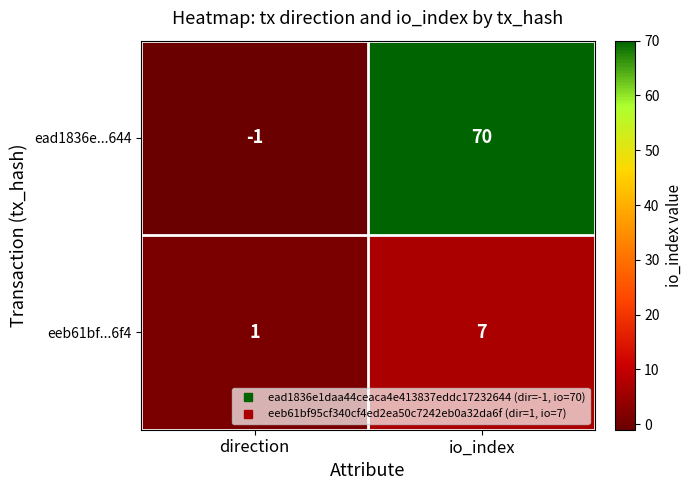

How many series are shown in this chart?

2